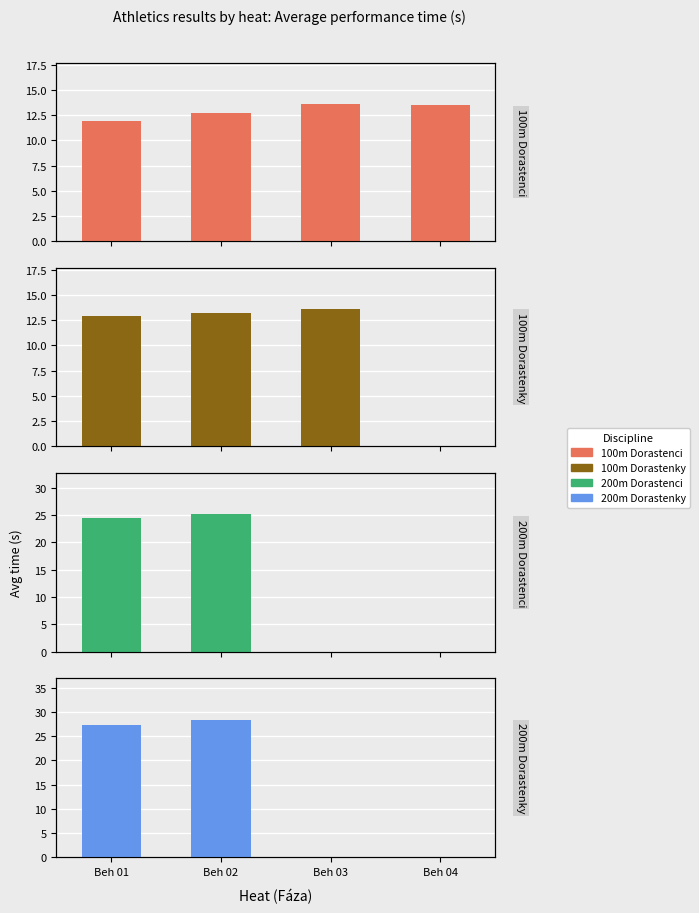

Reading right to left, list all the values displayed in this chart.

100m Dorastenci: 13.6	13.6	12.8	12.0
100m Dorastenky: 0.0	13.6	13.2	12.9
200m Dorastenci: 0.0	0.0	25.1	24.5
200m Dorastenky: 0.0	0.0	28.5	27.3